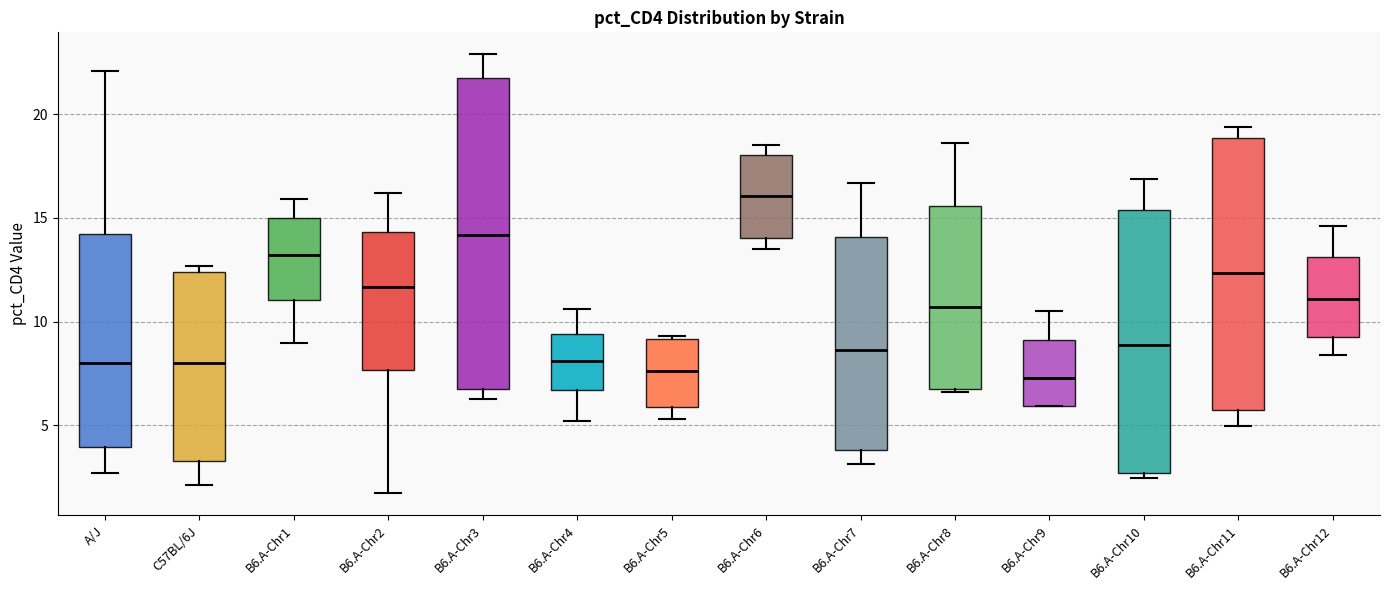

Comparing the boxes themselves (not the whiskers), which one is the tallest?

B6.A-Chr3